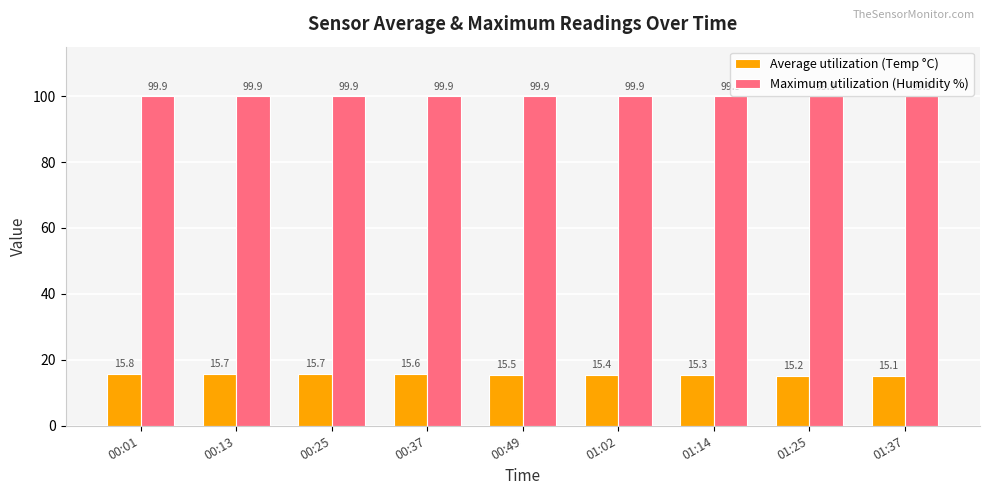

What is the spread (max minus min) of values at 00:25?

84.2